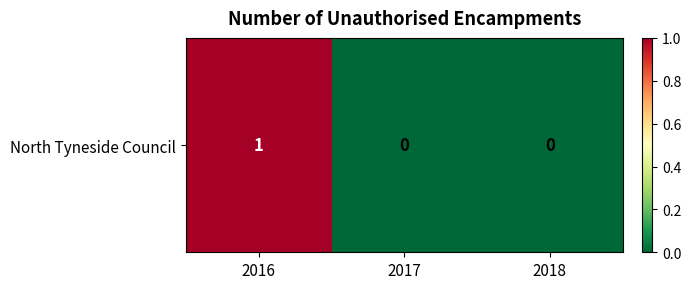

Reading left to right, what are all the values shown in this chart?

1	0	0